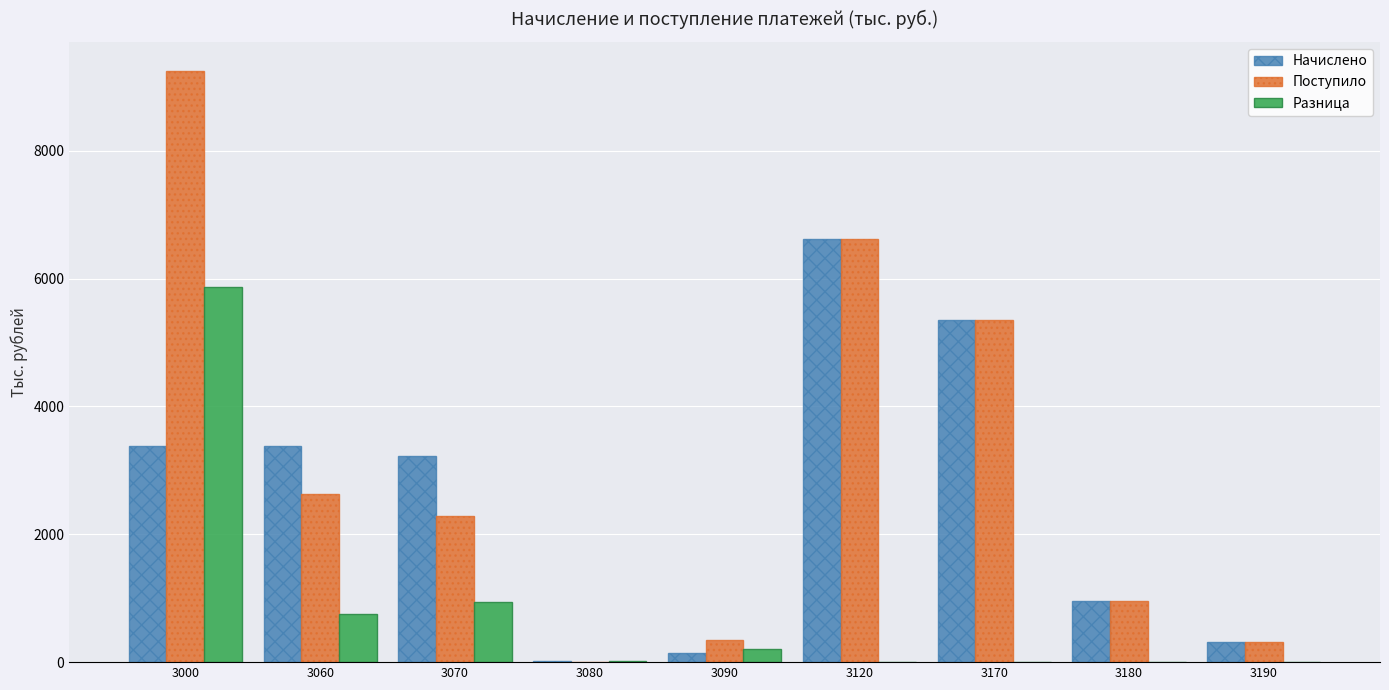

The value of Начислено at 3080 is 16. True or false?

True